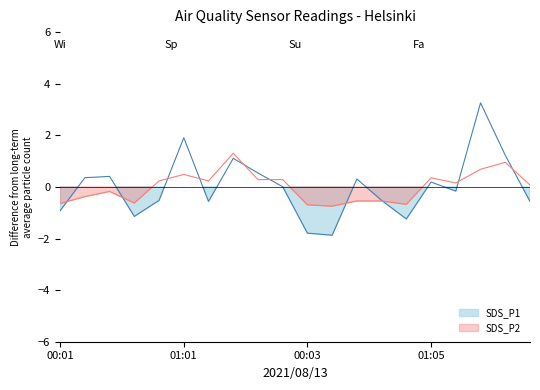

What are all the series names shown in the legend?

SDS_P1, SDS_P2